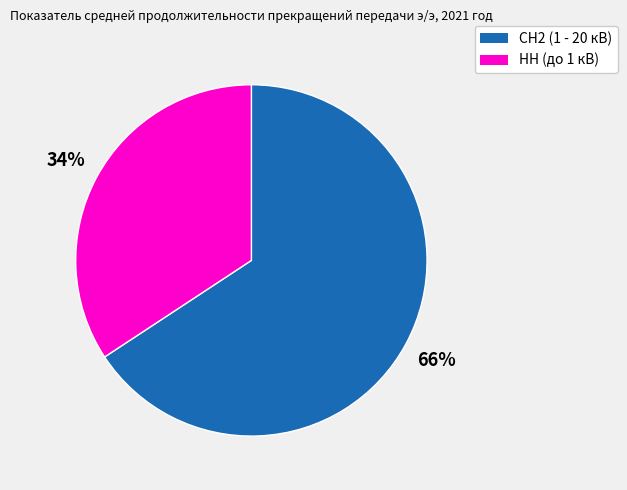

What percentage is the НН (до 1 кВ) slice, to the nearest percent?

34%